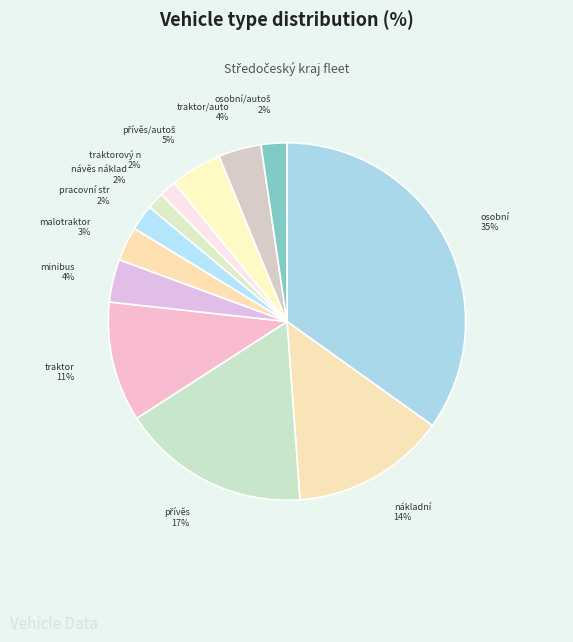

Which category has the biggest portion of the pie?

osobní